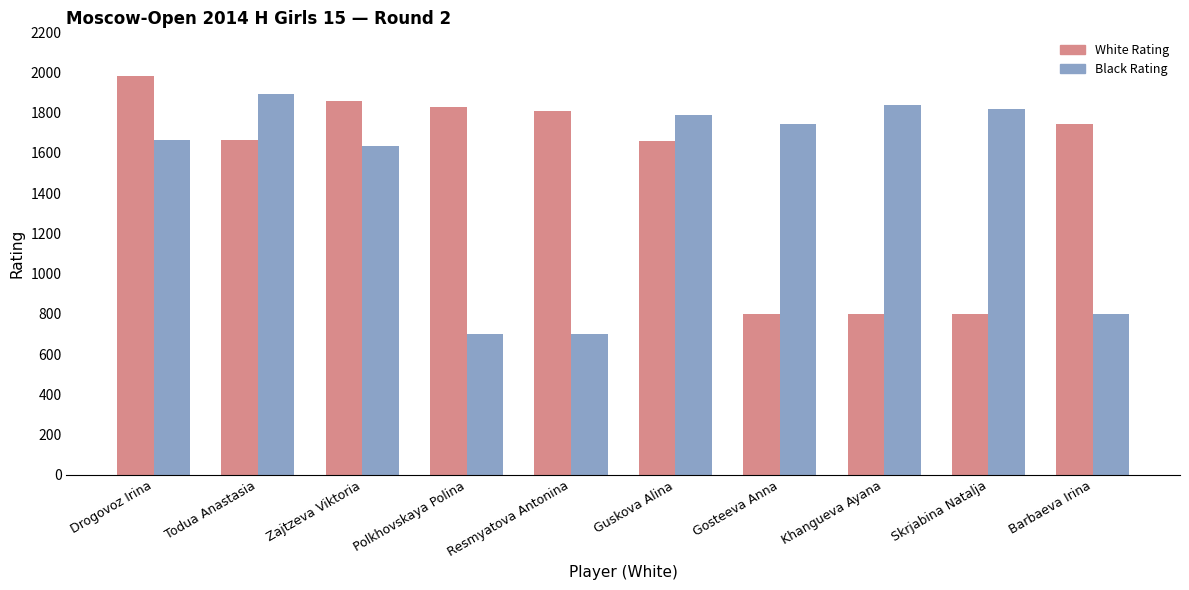

What is the average value of the Black Rating series?

1458